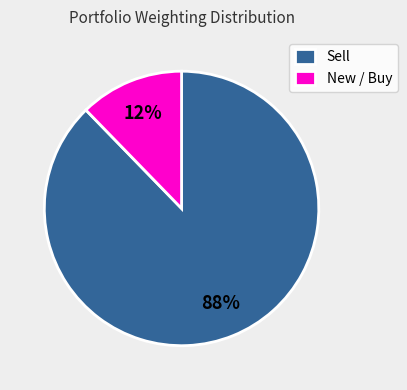

To the nearest percent, what is the average slice percentage?

50%